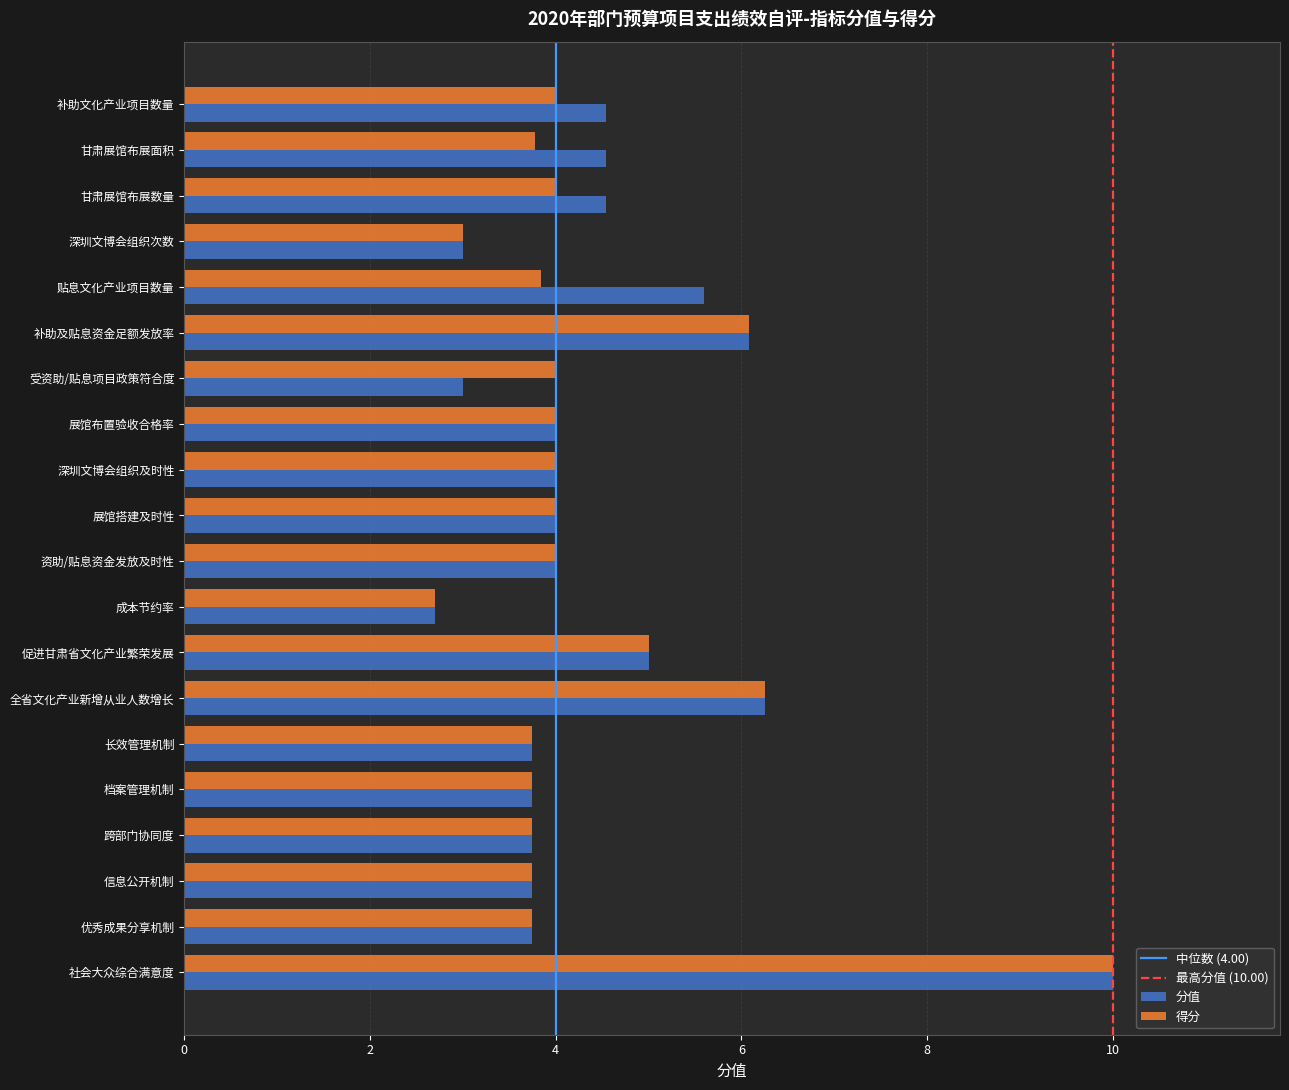

Read the 分值 value at 补助及贴息资金足额发放率.

6.1